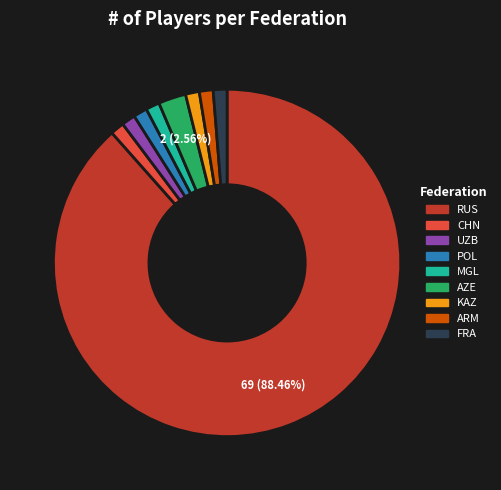

What percentage is the UZB slice, to the nearest percent?

1%